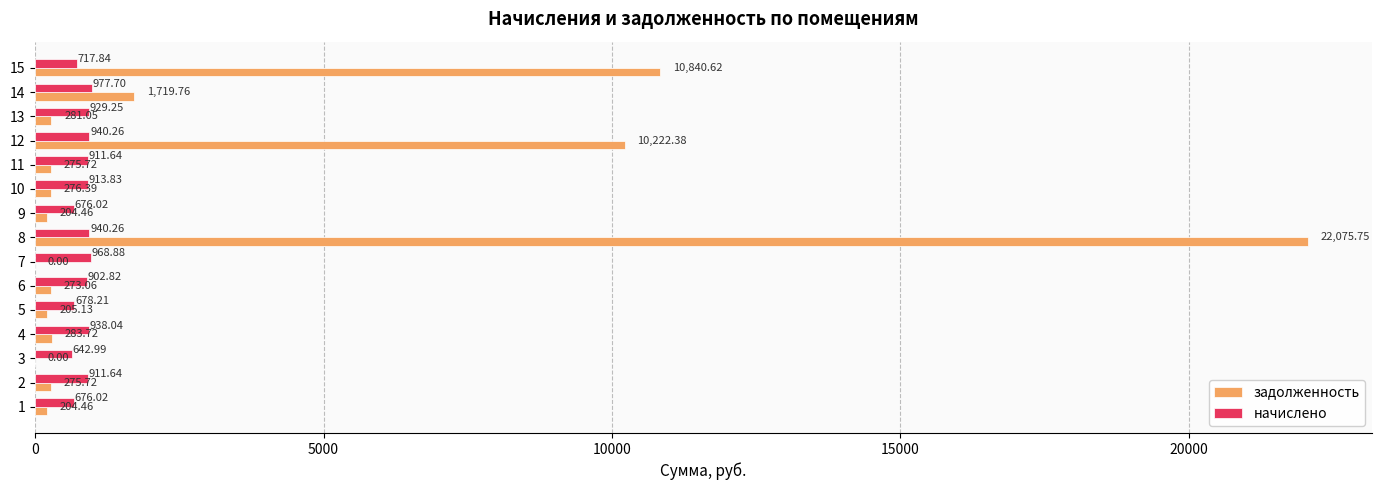

Which category has the highest value across all series?

8